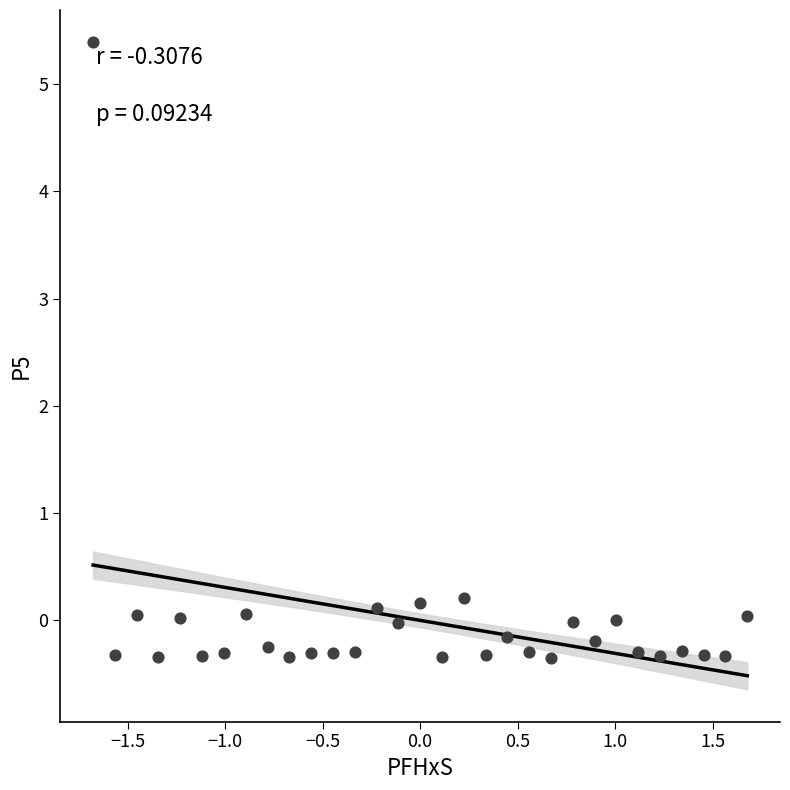

What is the range of Y values (max minus min)?

5.7